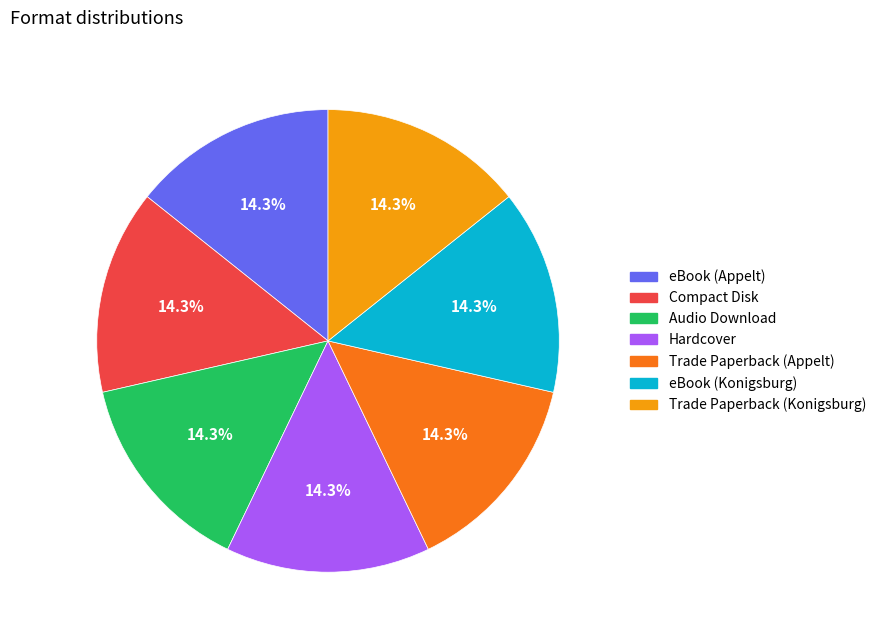

Is there a majority slice in this chart?

No